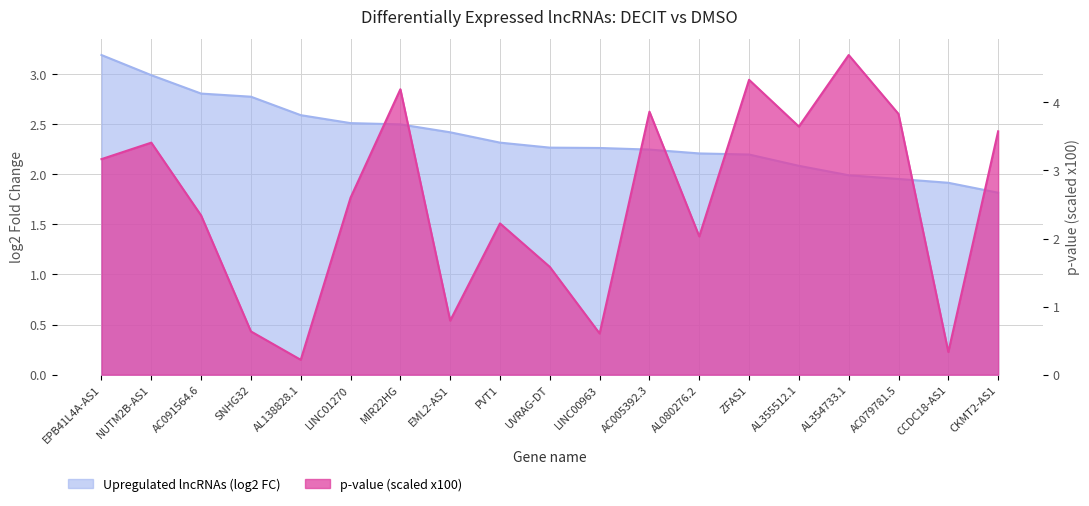

Rank the series by their maximum value, from lowest to highest.

Upregulated lncRNAs (log2 FC), p-value (scaled)